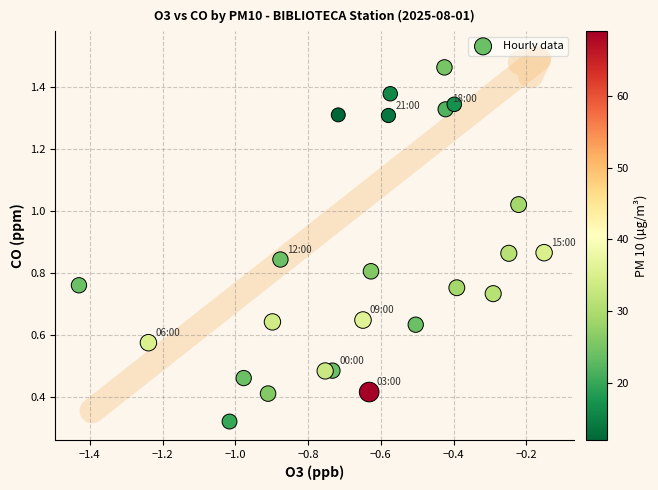

What is the range of Y values (max minus min)?

1.1